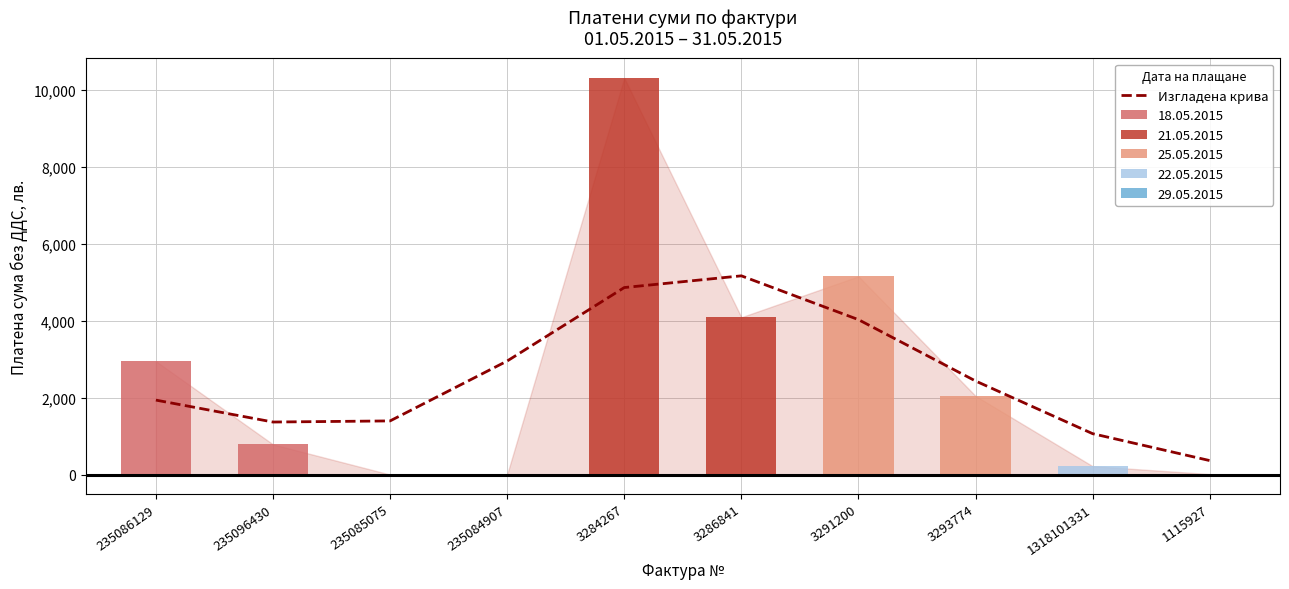

What position from the right is 1115927?

1